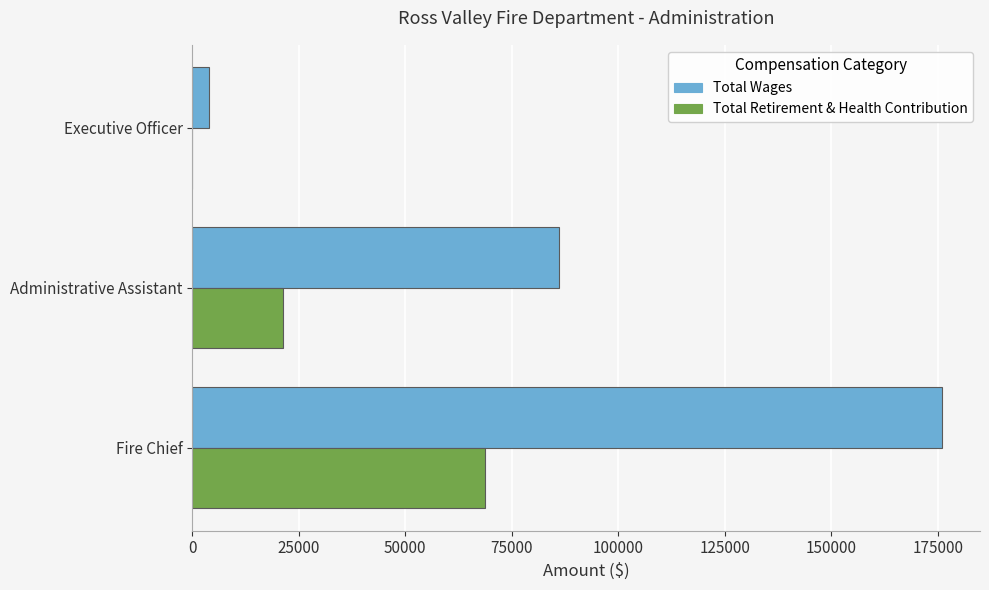

Count the Total Wages values in the range 3900 to 176057.

3